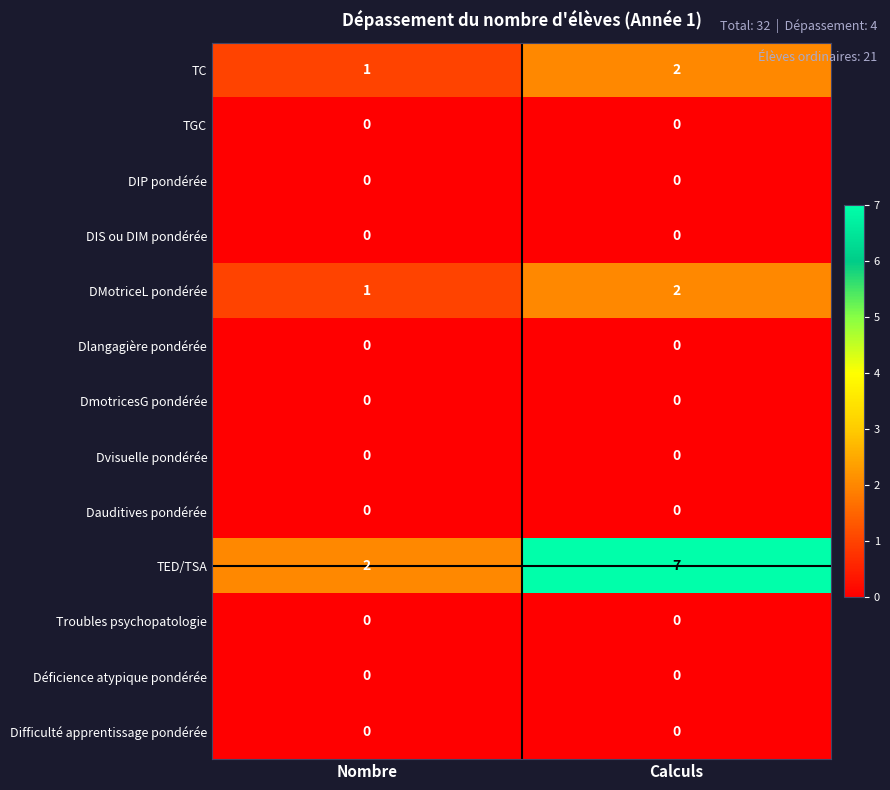

Which series has the largest total across all categories?

TED/TSA